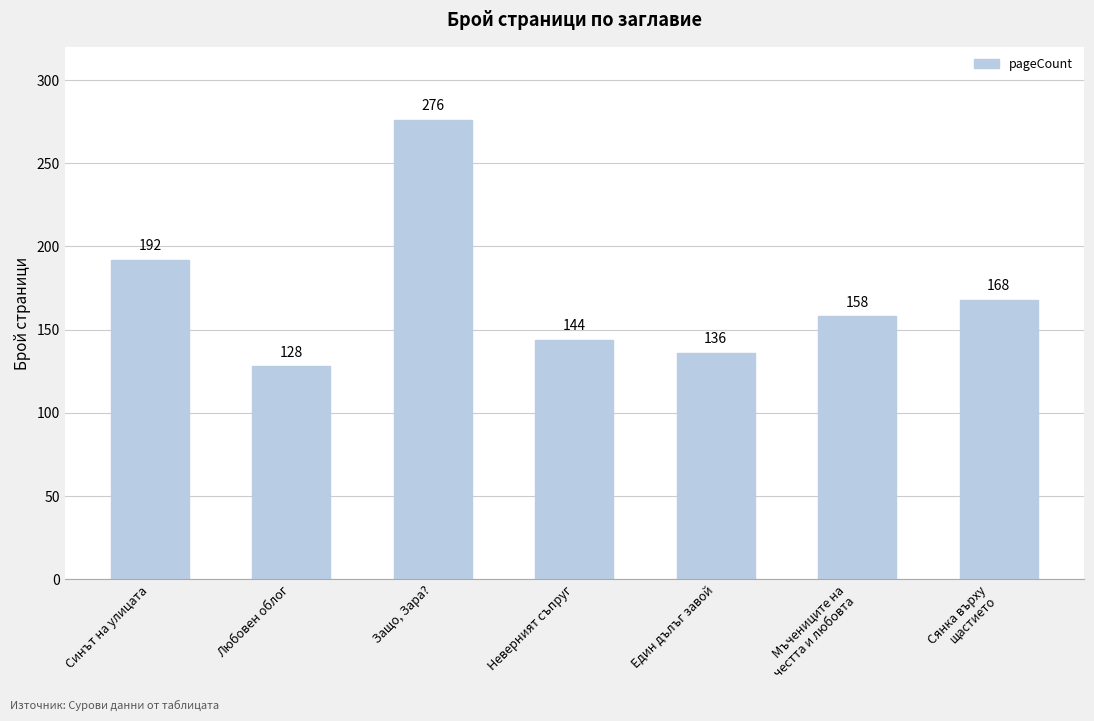

What is the sum of the values at Неверният съпруг and Любовен облог?

272